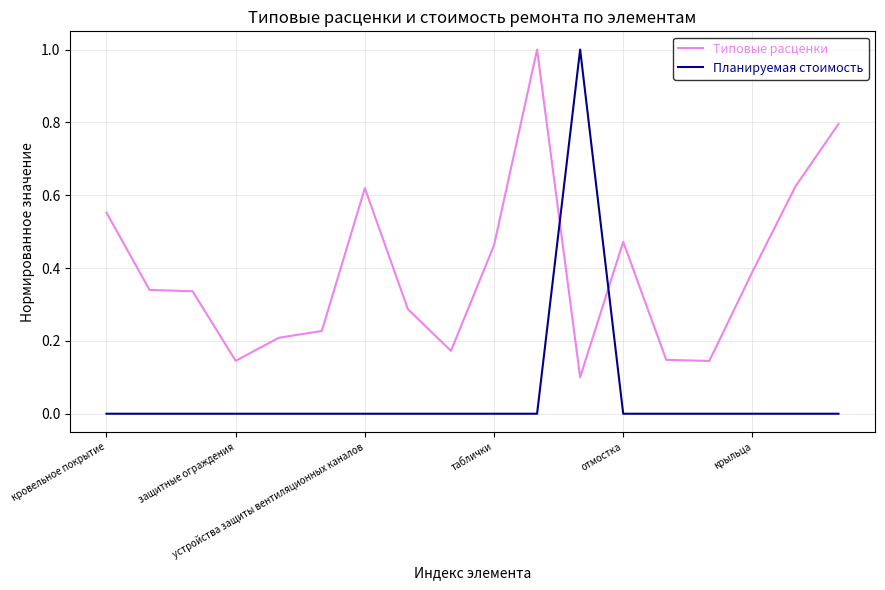

After their last crossing, which series has the higher values: Планируемая стоимость or Типовые расценки?

Типовые расценки